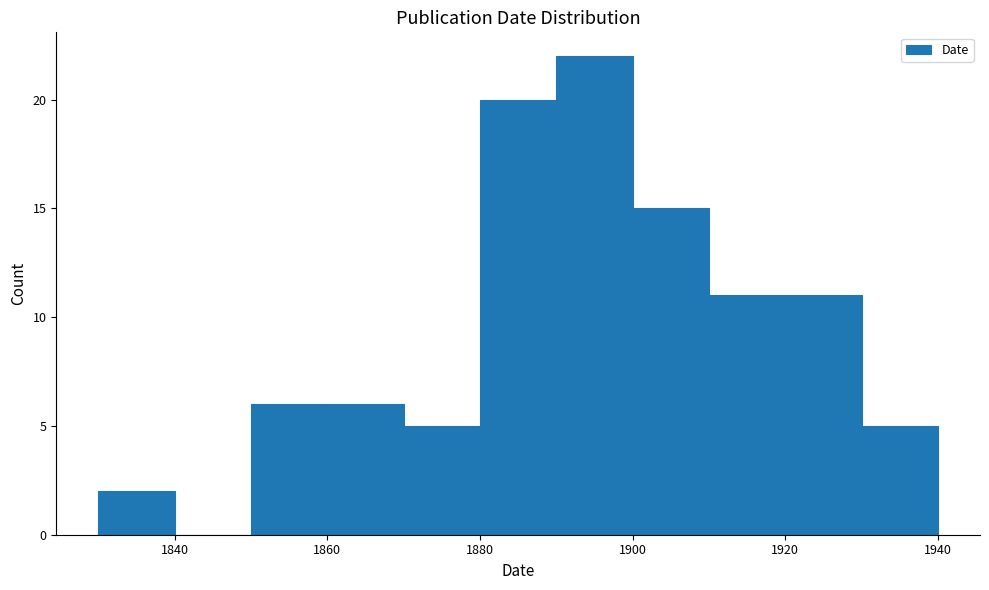

What is the height of the bar covering 1870 to 1880 on the x-axis? The values are not printed on the chart, so give them approximately, as read against the axis.

5